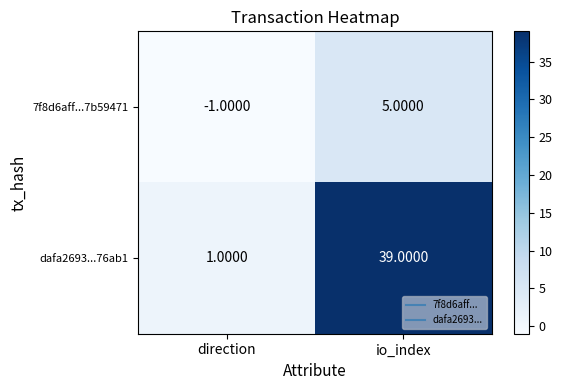

Between direction and io_index, which series saw the biggest shift?

dafa2693...76ab1